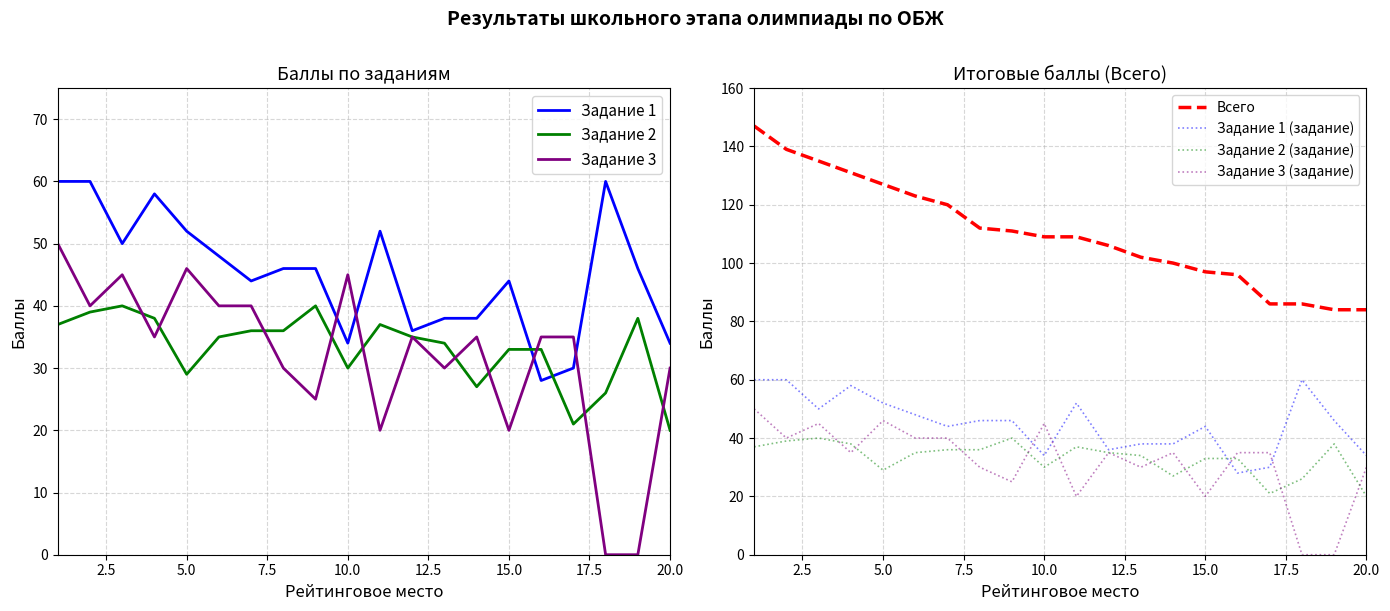

Which series has the largest range (max minus min)?

Всего